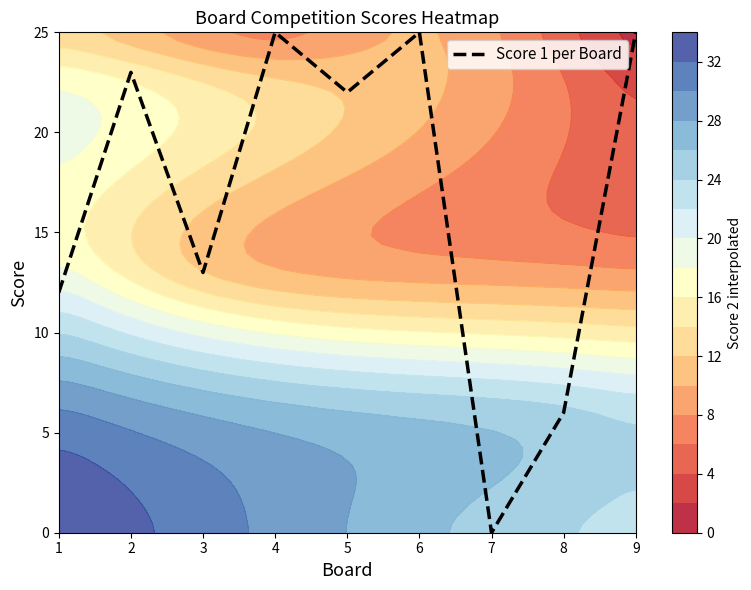

What is the maximum value shown in the chart?

25